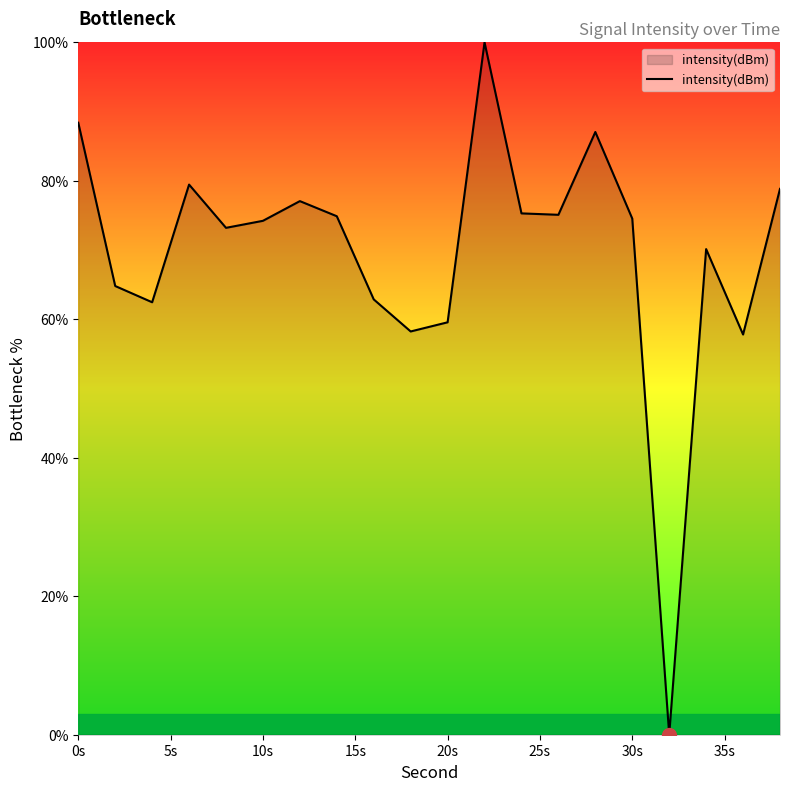

What is the greatest value displayed?

100.0